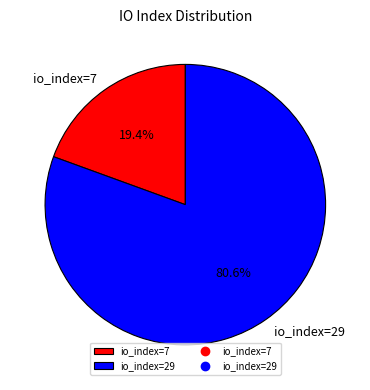

Which slice represents more than half of the pie?

io_index=29